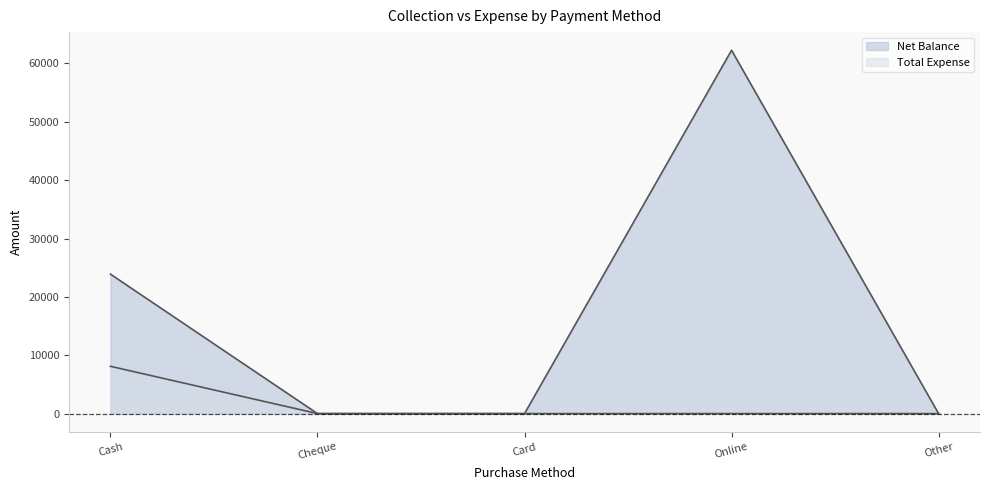

Reading left to right, what are all the values shown in this chart?

Net Balance: 23895	0	0	62250	0
Total Expense: 8105	0	0	0	0